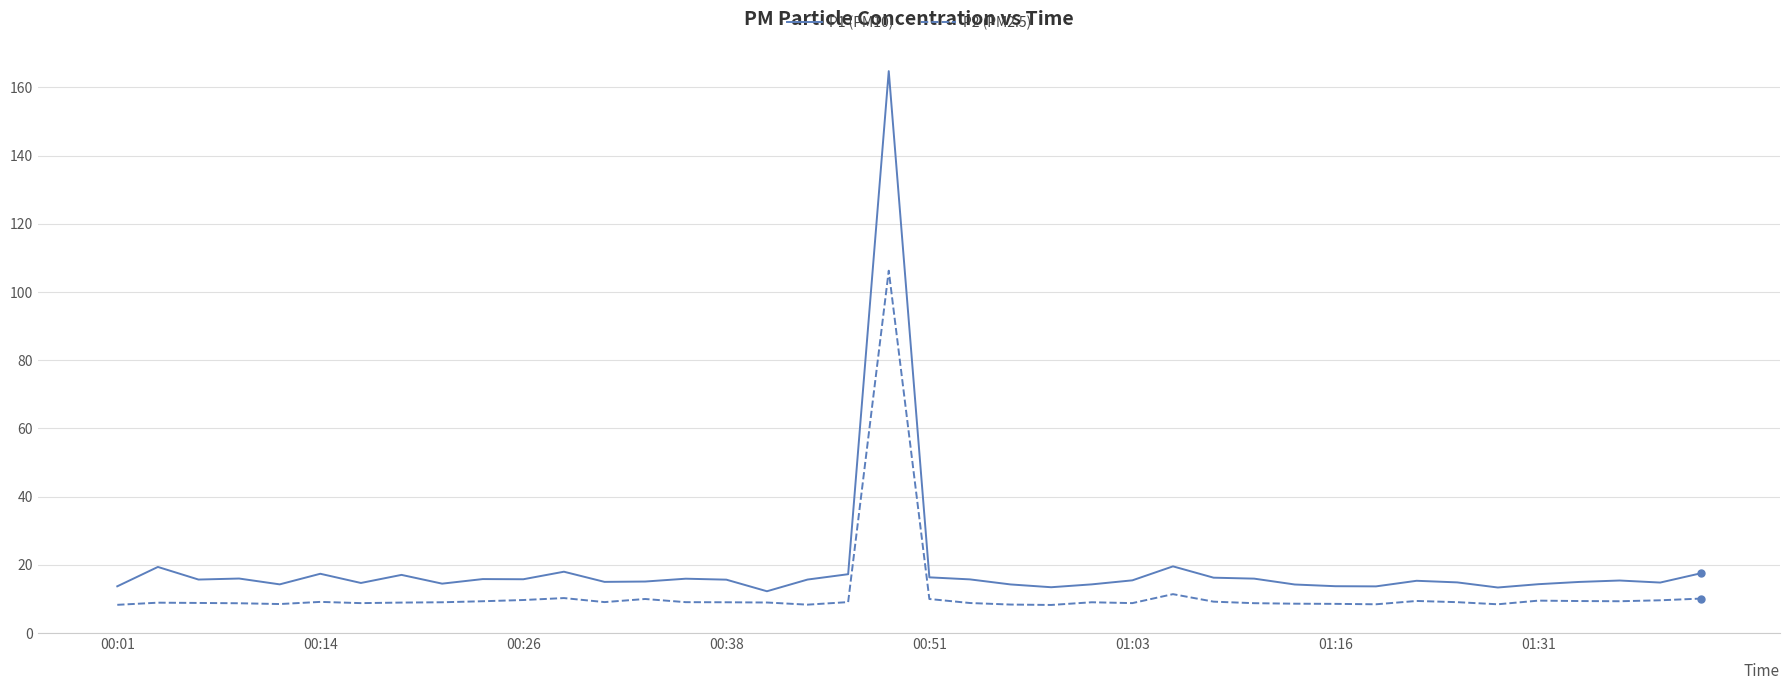

Which series has the widest spread of values?

P1 (PM10)